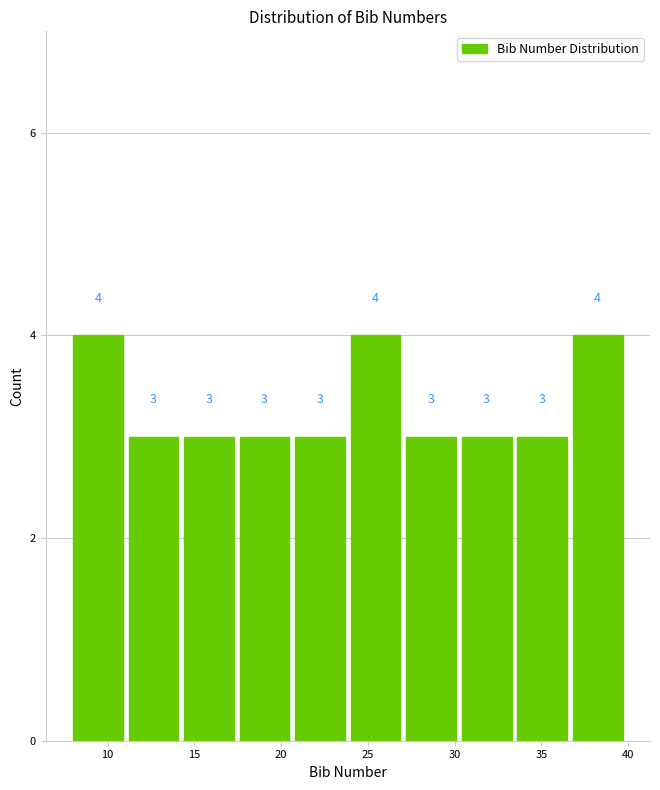

Reading left to right, transcribe this chart: for each bar, give the range it covers on the x-axis and its height. The bar edges are not printed on the chart, so give them approximately, as read against the axis.

8.0 to 11.2: 4
11.2 to 14.4: 3
14.4 to 17.6: 3
17.6 to 20.8: 3
20.8 to 24.0: 3
24.0 to 27.2: 4
27.2 to 30.4: 3
30.4 to 33.6: 3
33.6 to 36.8: 3
36.8 to 40.0: 4